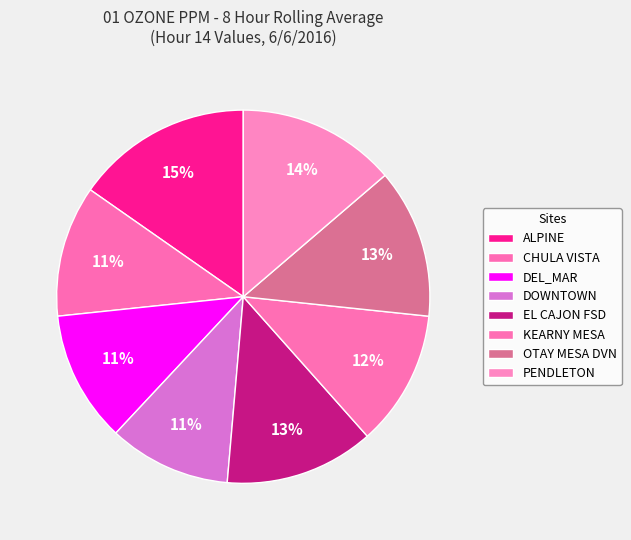

How many segments does this pie chart have?

8